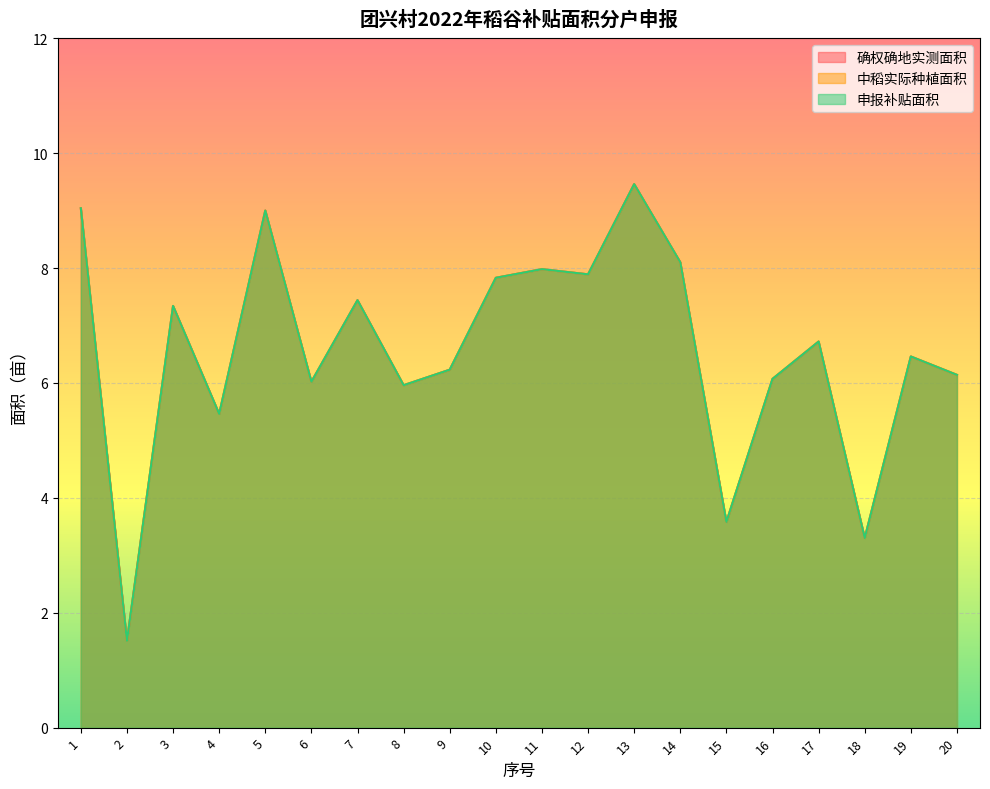

What is the value of the 确权确地实测面积 point at the 11th from the left?

8.0